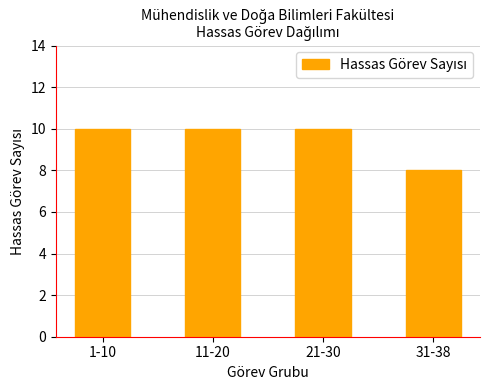

How many series are shown in this chart?

1